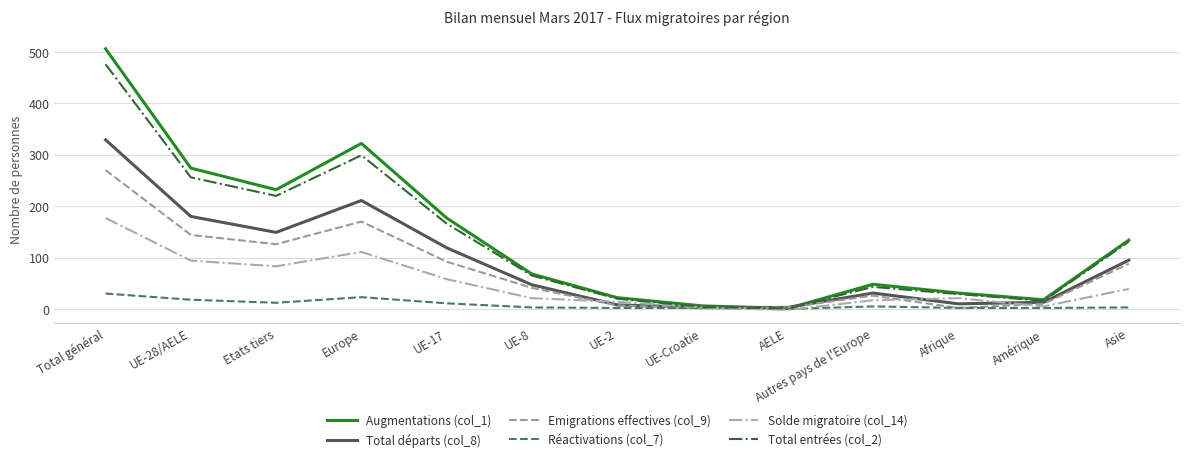

True or false: Total entrées (col_2) has a value of 16 at Amérique.

True